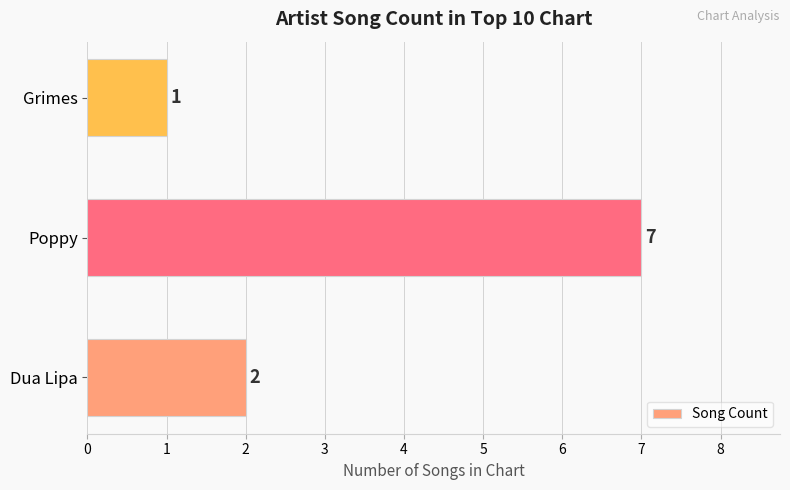

How many bars are there in total?

3